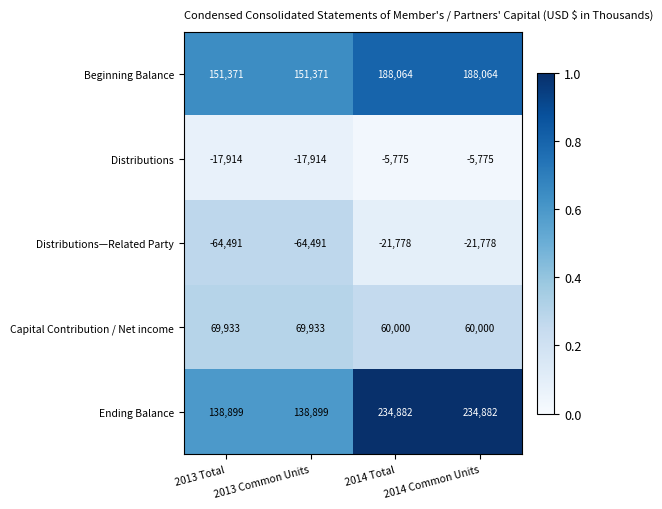

Is it true that Capital Contribution / Net income equals 93352 at 2014 Common Units?

False